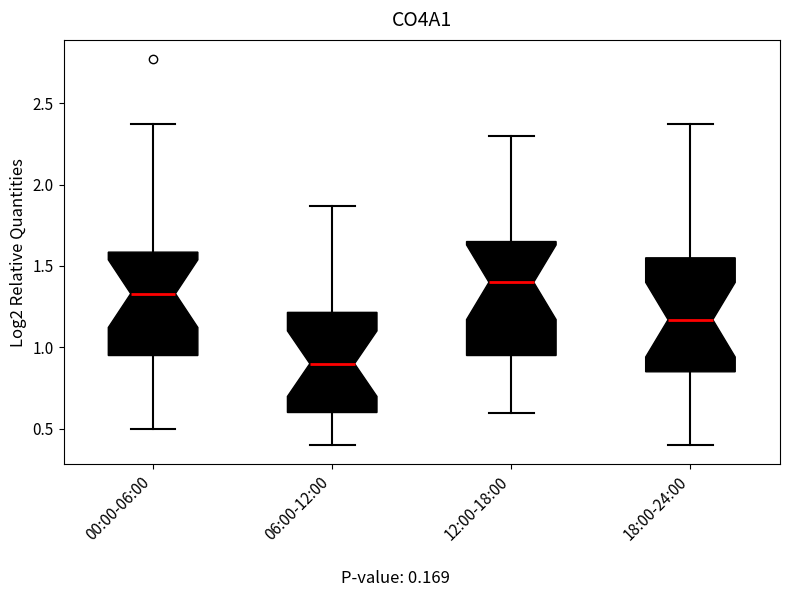

Reading left to right, read every box against the y-axis: the position of its median line, the range the box covers, and the ends of its whiskers. The values are not printed on the chart, so give them approximately, as read against the axis.

00:00-06:00: median 1.35, box 0.95 to 1.60, whiskers 0.50 to 2.35
06:00-12:00: median 0.90, box 0.60 to 1.20, whiskers 0.40 to 1.85
12:00-18:00: median 1.40, box 0.95 to 1.65, whiskers 0.60 to 2.30
18:00-24:00: median 1.15, box 0.85 to 1.55, whiskers 0.40 to 2.35